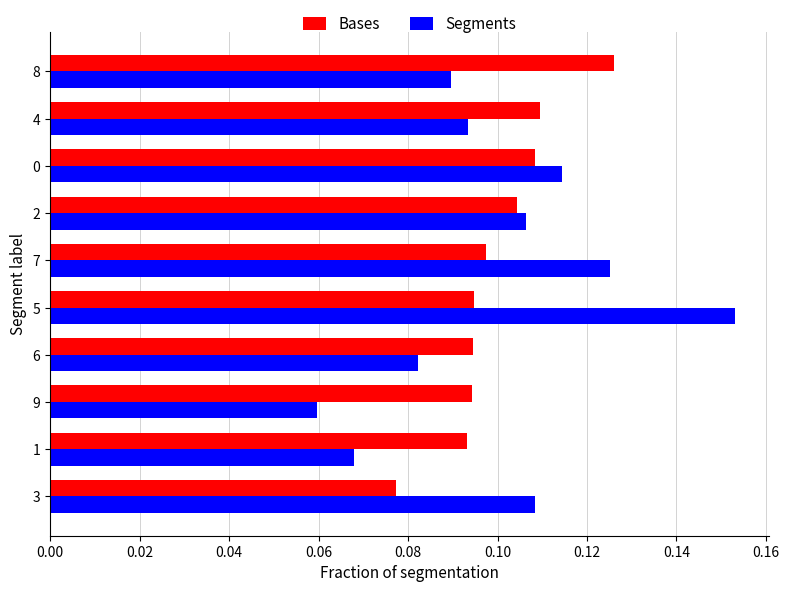

At how many categories does at least one series exceed 0?

10